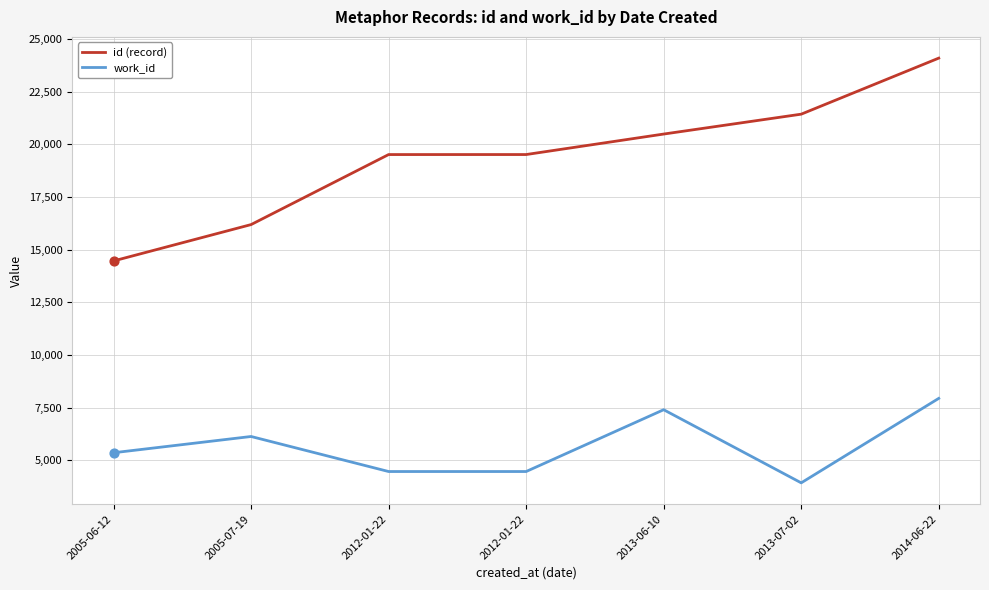

Is the value of id (record) at 2012-01-22 greater than the value of work_id at 2013-07-02?

Yes